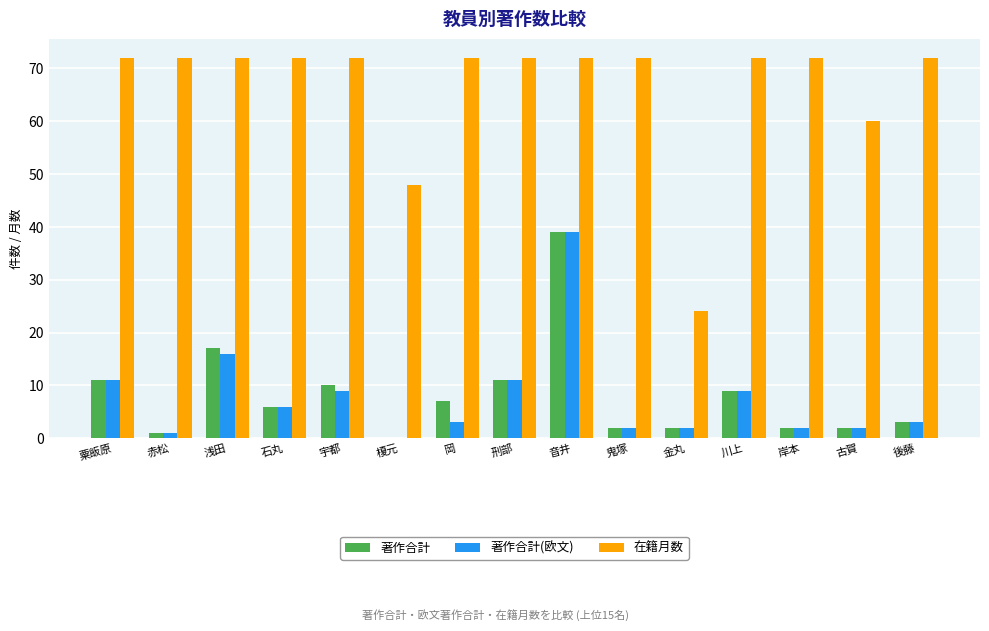

Which series has the largest range (max minus min)?

在籍月数